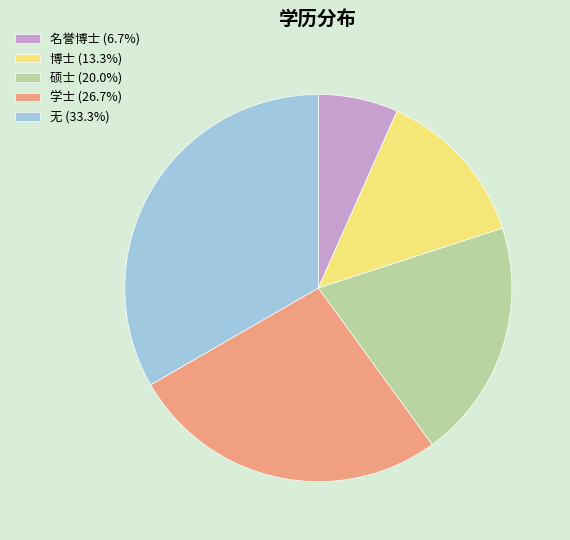

What is the smallest slice in the pie chart?

名誉博士